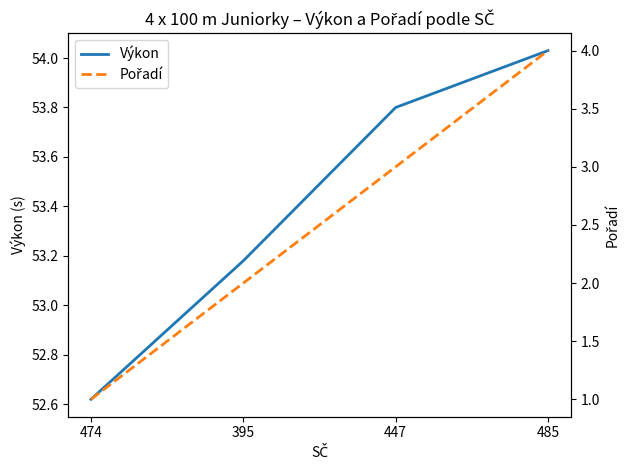

At 395, list the series in order from largest to smallest.

Výkon, Pořadí